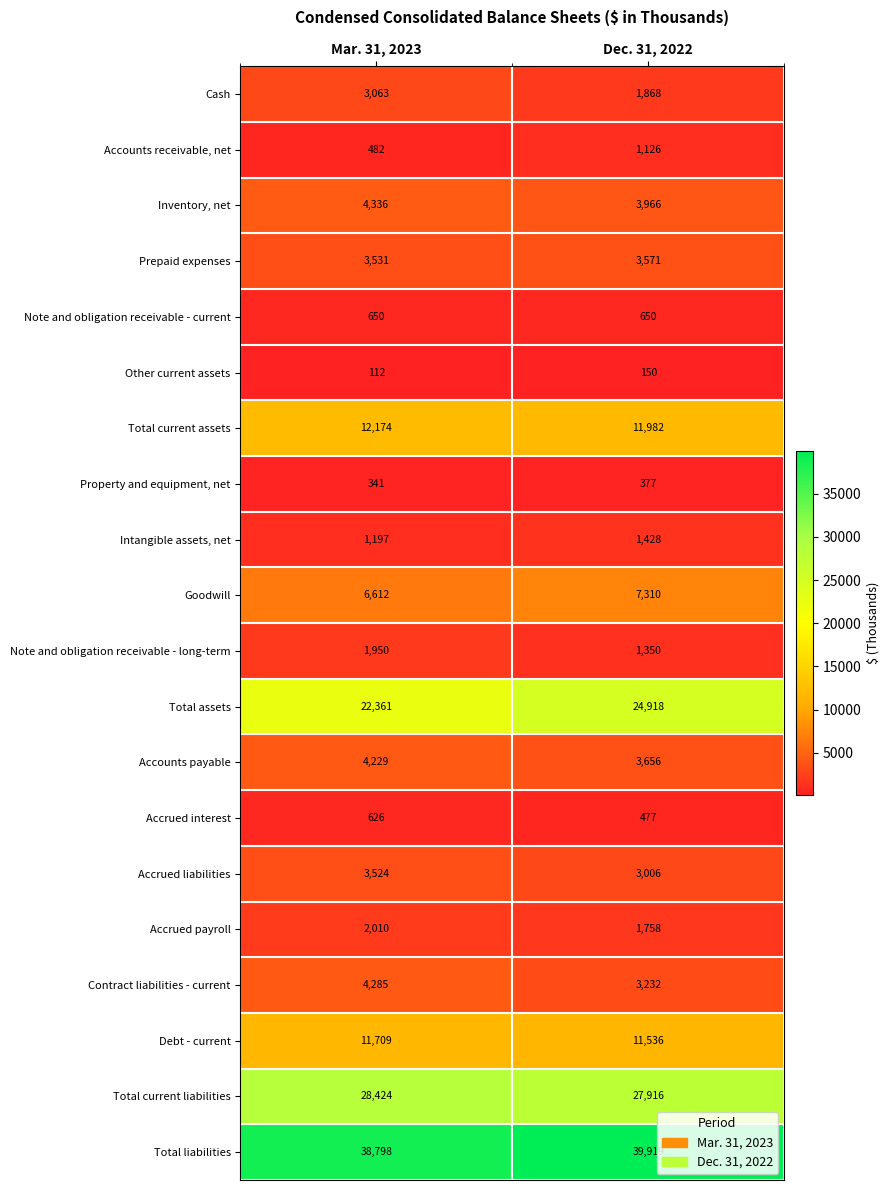

Rank the series by their maximum value, from lowest to highest.

Other current assets, Property and equipment, net, Accrued interest, Note and obligation receivable - current, Accounts receivable, net, Intangible assets, net, Note and obligation receivable - long-term, Accrued payroll, Cash, Accrued liabilities, Prepaid expenses, Accounts payable, Contract liabilities - current, Inventory, net, Goodwill, Debt - current, Total current assets, Total assets, Total current liabilities, Total liabilities